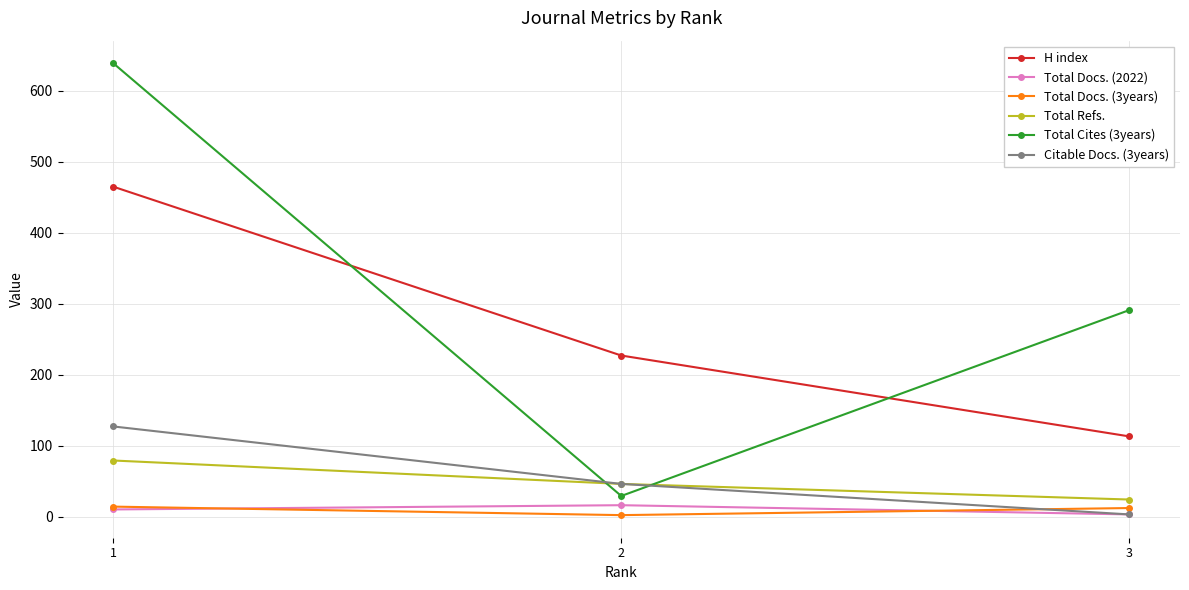

How many lines are shown in the chart?

6